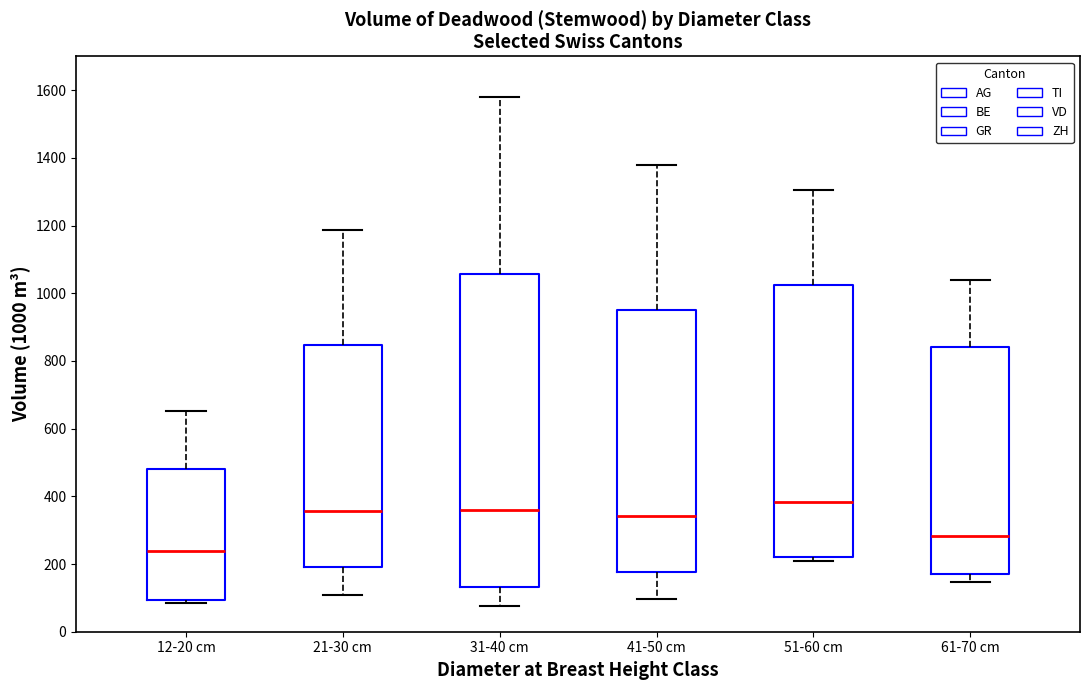

Which box's median line is the highest?

51-60 cm